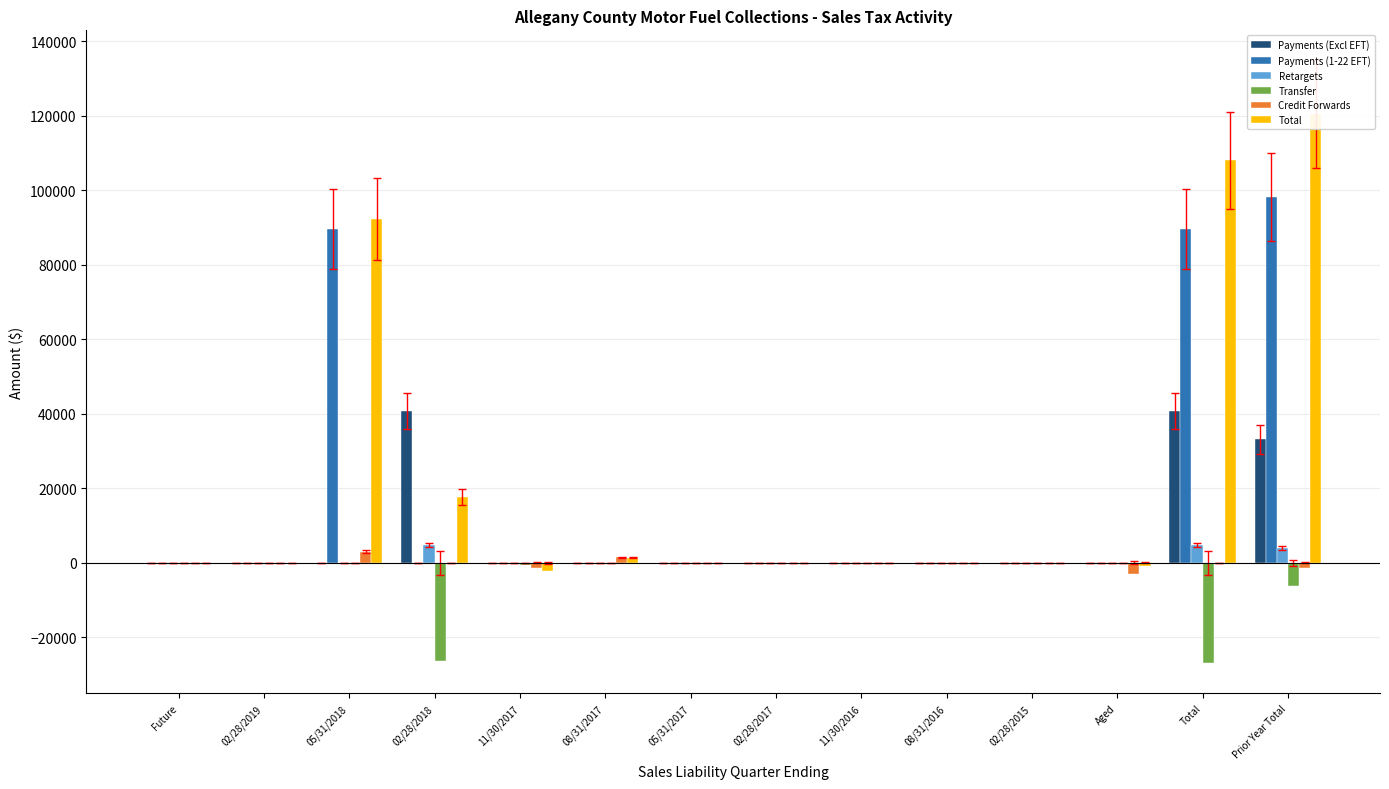

Reading left to right, what are all the values shown in this chart?

Payments (Excl EFT): 0.0	0.0	0.0	40804.1	0.1	0.0	0.0	0.0	0.0	0.0	0.0	0.1	40804.3	33101.6
Payments (1-22 EFT): 0.0	0.0	89691.9	0.0	0.0	0.0	0.0	0.0	0.0	0.0	0.0	0.0	89691.9	98183.5
Retargets: 0.0	0.0	0.0	4758.4	0.0	0.0	0.0	0.0	0.0	0.0	0.0	0.0	4758.4	3967.0
Transfer: 0.0	0.0	0.0	-26425.0	-480.9	4.1	-32.8	-27.5	0.0	0.0	3.9	0.0	-26958.2	-6233.4
Credit Forwards: 0.0	0.0	2960.8	-102.8	-1471.9	1438.9	0.0	0.0	0.0	0.0	0.0	-2915.2	-90.2	-1324.0
Total: 0.0	0.0	92226.7	17600.1	-2214.8	1412.1	-44.7	-36.3	2.6	0.1	3.9	-888.3	108065.4	120403.4